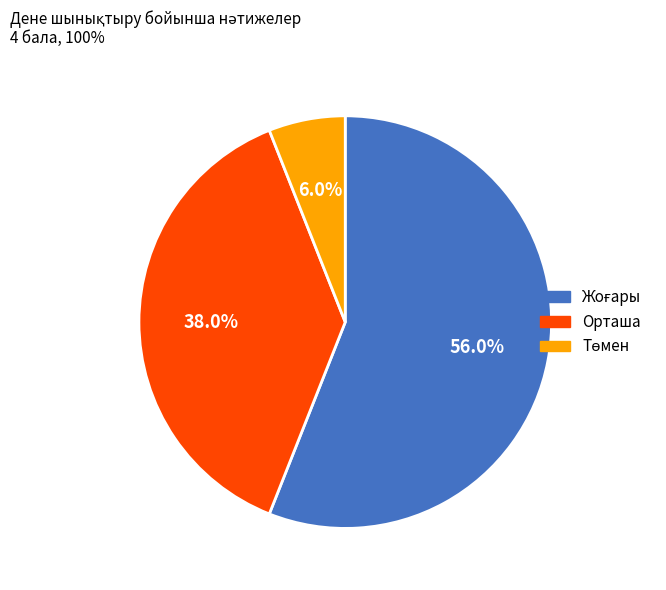

Is there any slice that represents more than half of the pie?

Yes